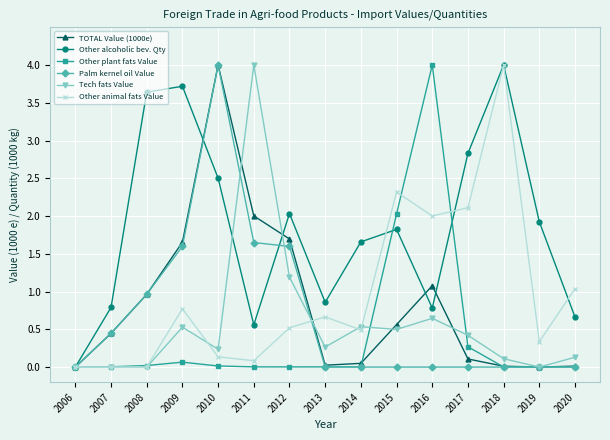

What is the sum of the Tech fats Value values at 2010 and 2013?

0.5